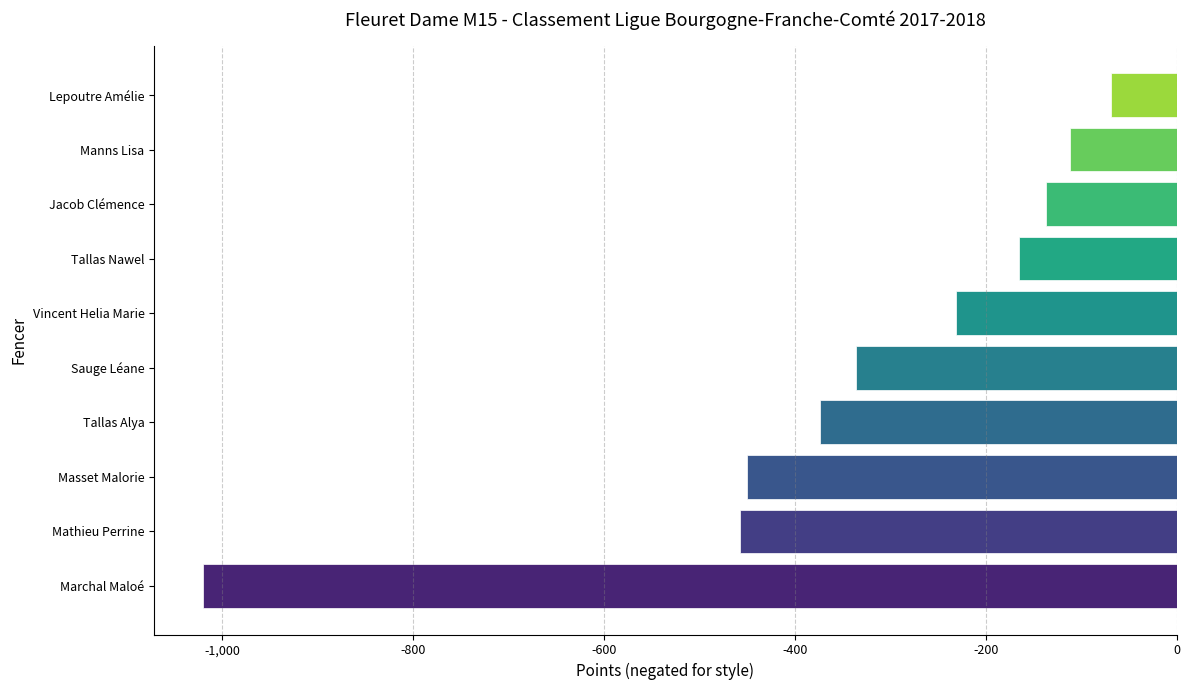

Which label corresponds to the smallest value in the chart?

Marchal Maloé